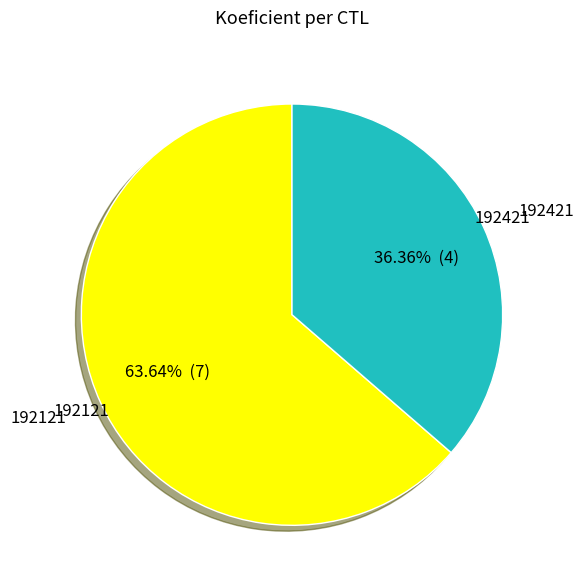

Between 192421 and 192121, which is larger?

192121